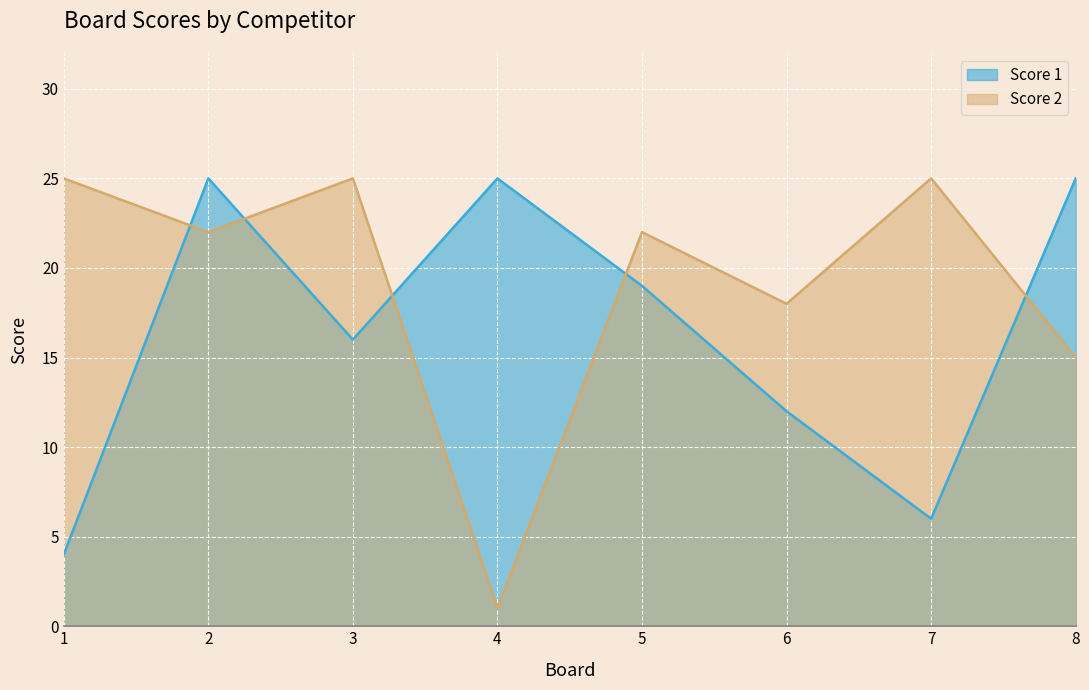

What are all the series names shown in the legend?

Score 1, Score 2